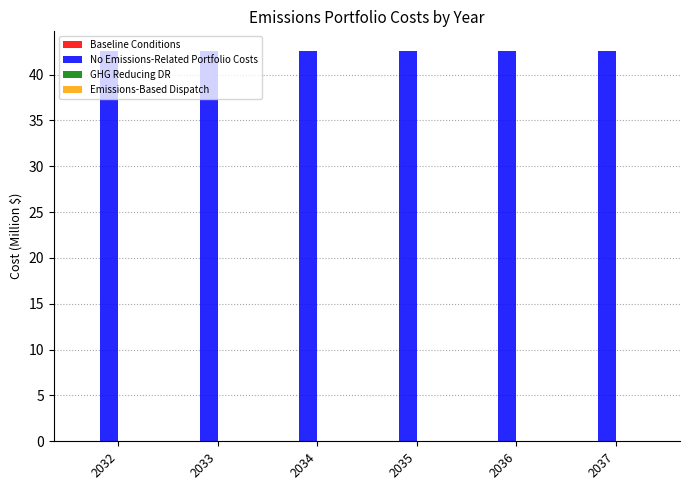

Is the value of Baseline Conditions at 2032 greater than the value of GHG Reducing DR at 2036?

No